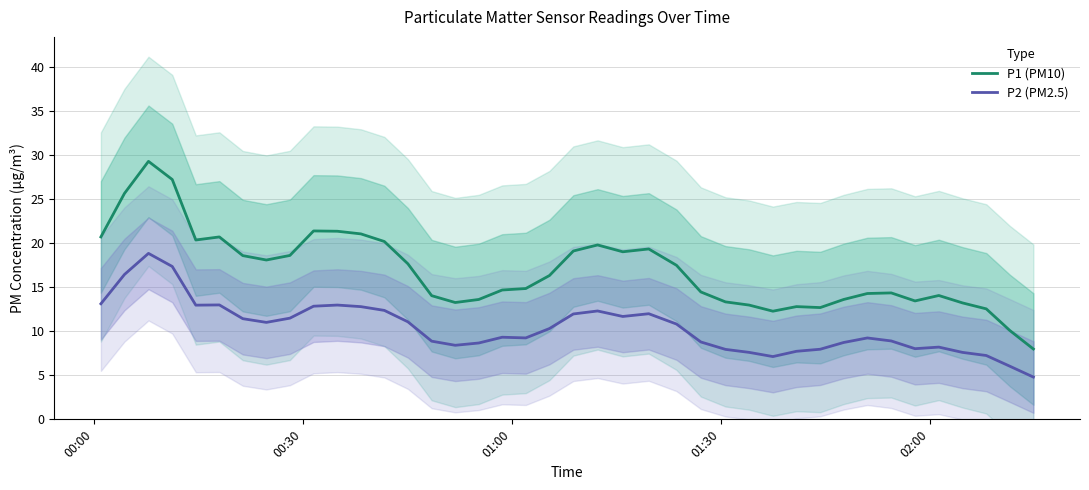

True or false: P1 (PM10) and P2 (PM2.5) cross at least once.

False